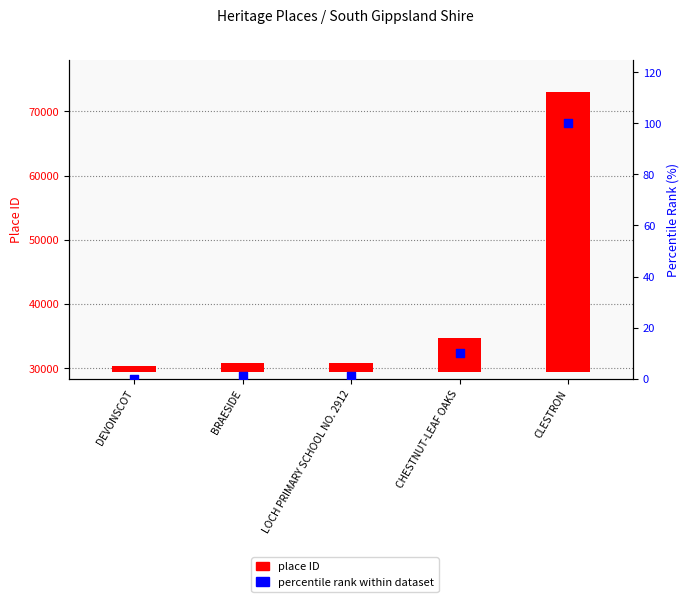

At which category is the sum across all series the highest?

CLESTRON